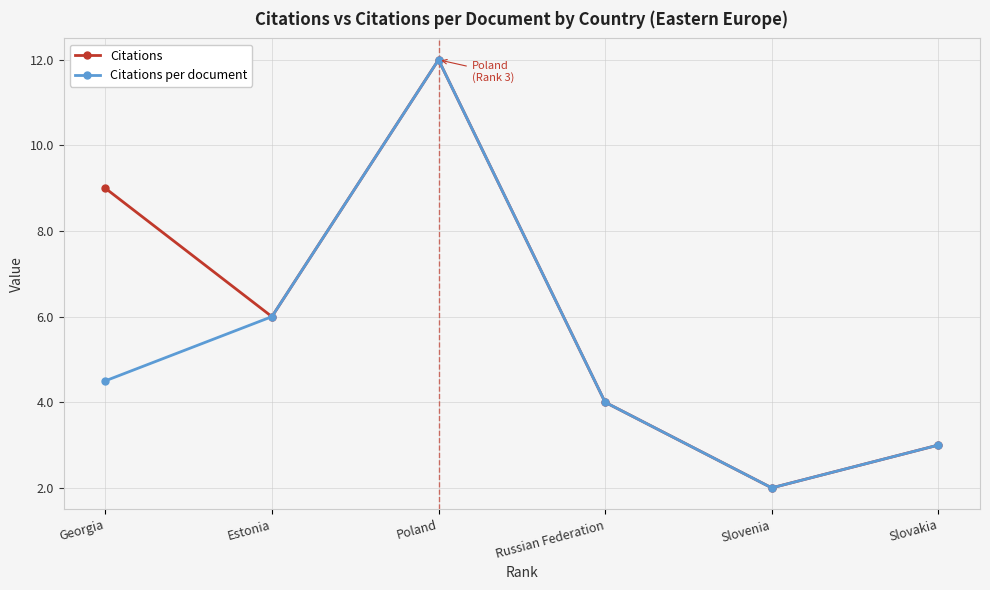

What is the maximum value shown in the chart?

12.0